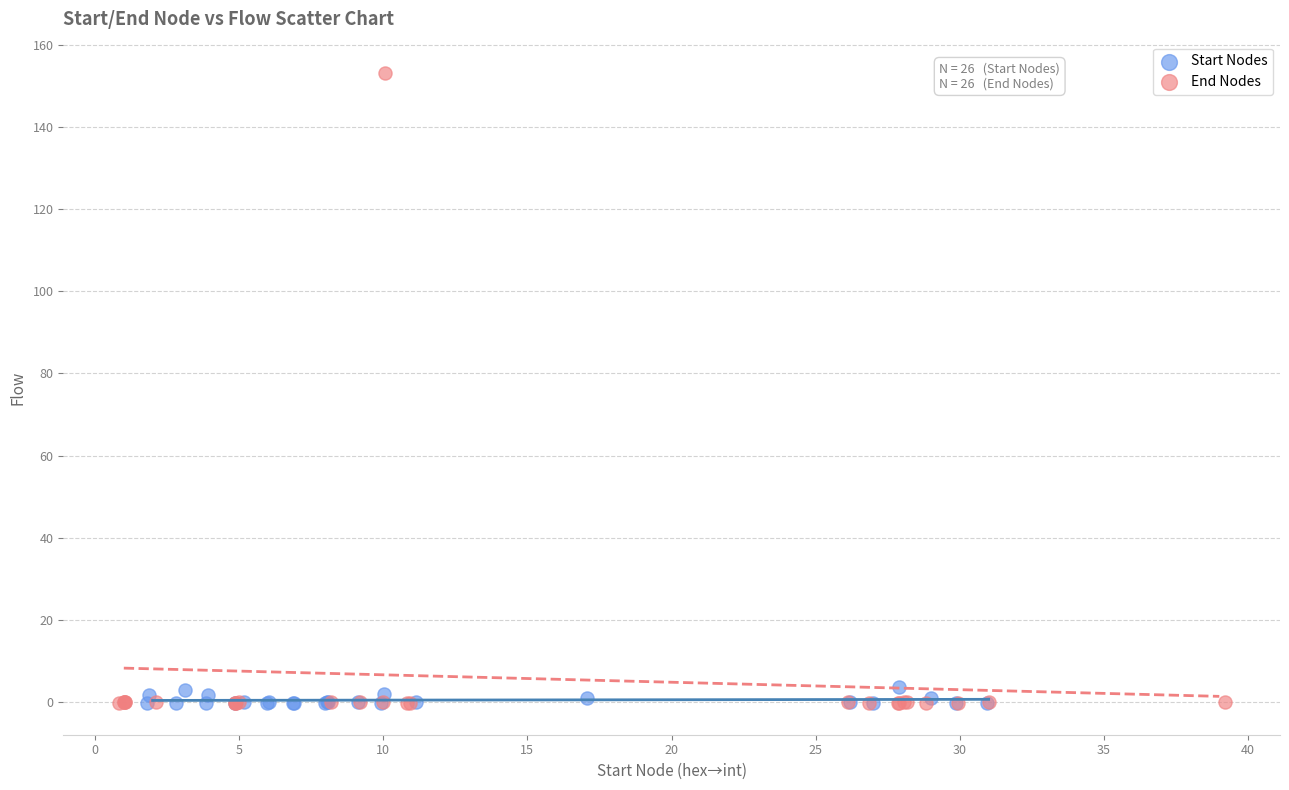

Which series reaches the maximum Y coordinate?

End Nodes